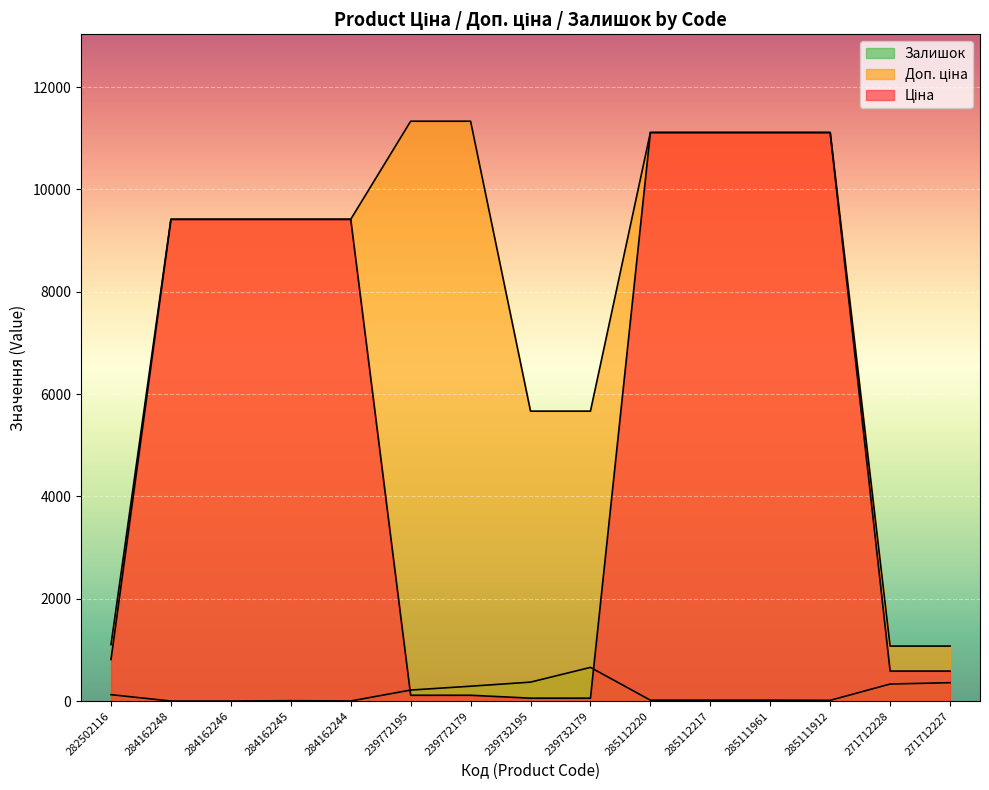

Which category has the highest value in the Доп. ціна series?

239772195